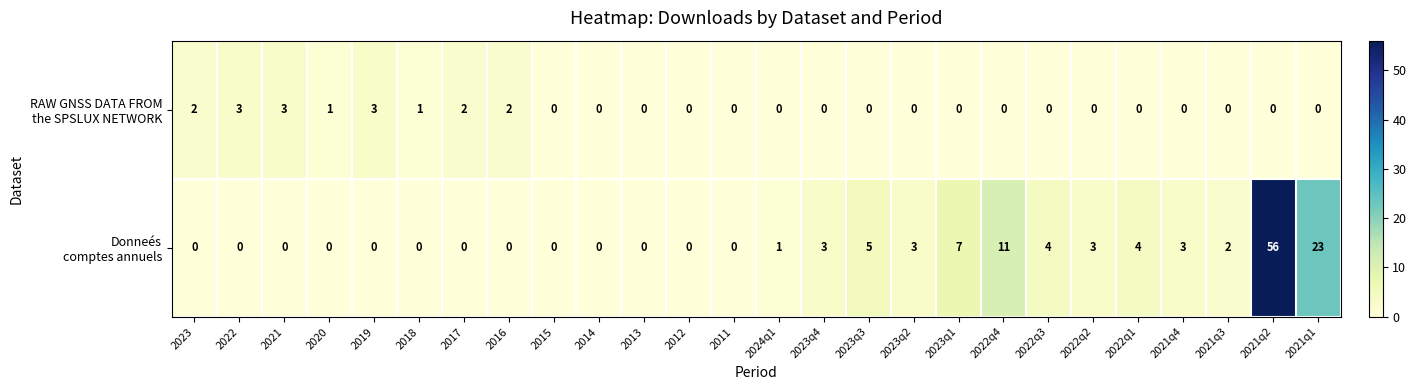

At which category does the chart reach its peak across all series?

2021q2